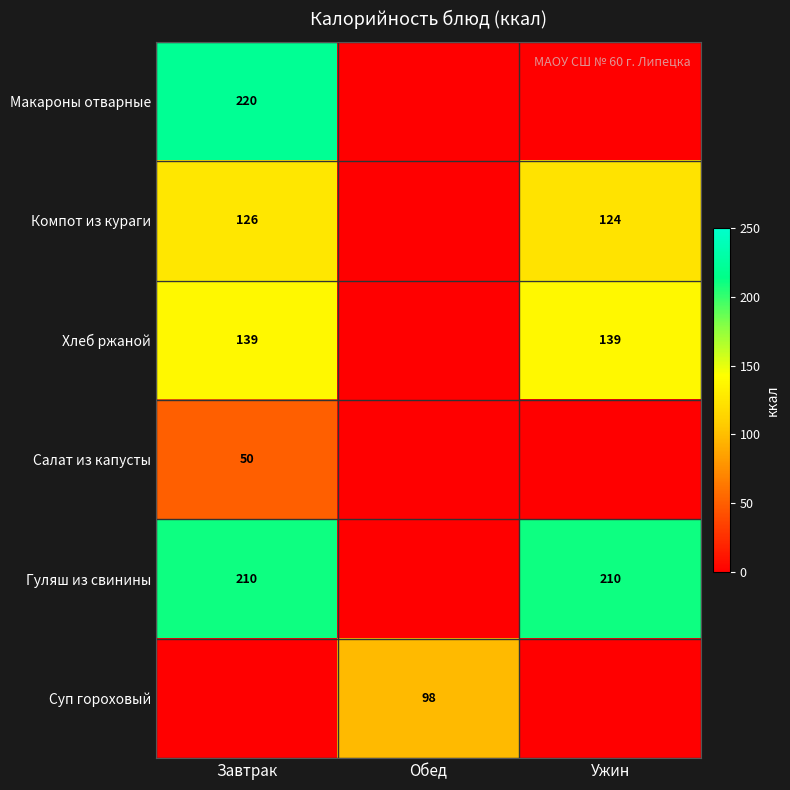

What is the sum of the Гуляш из свинины values at Завтрак and Ужин?

420